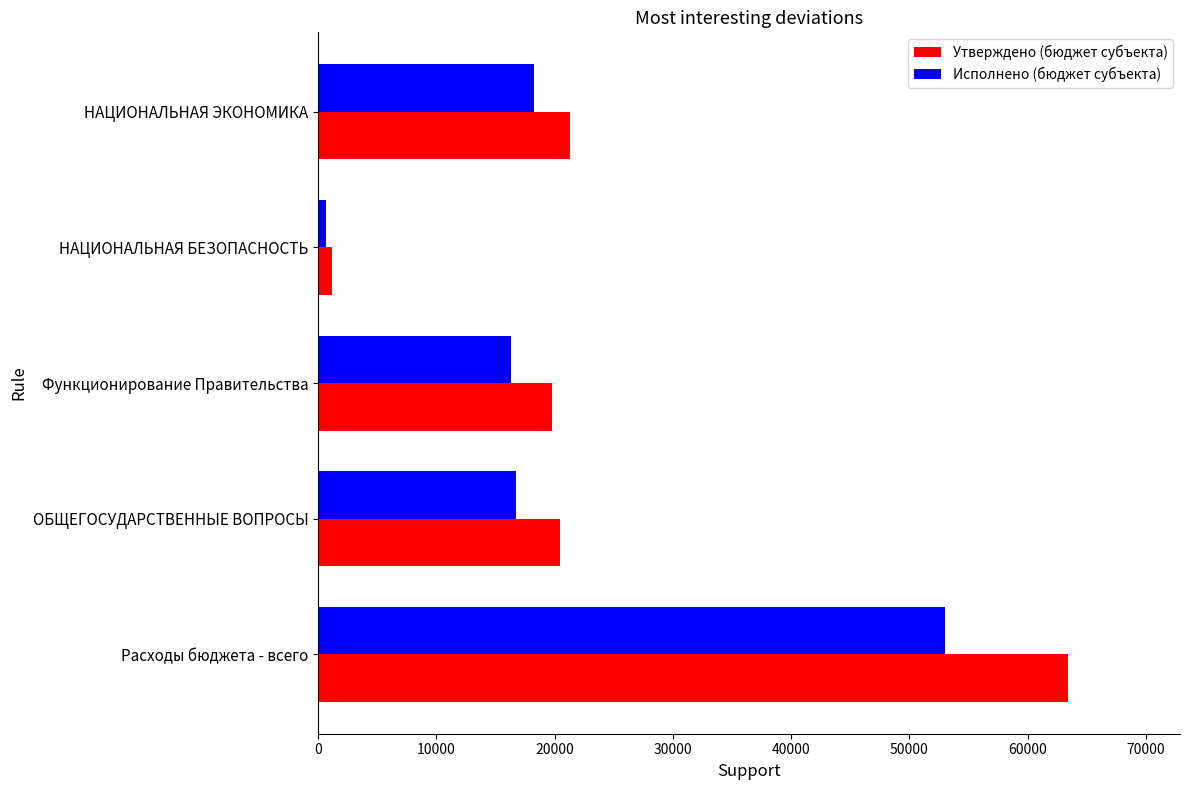

At ОБЩЕГОСУДАРСТВЕННЫЕ ВОПРОСЫ, list the series in order from largest to smallest.

Утверждено (бюджет субъекта), Исполнено (бюджет субъекта)